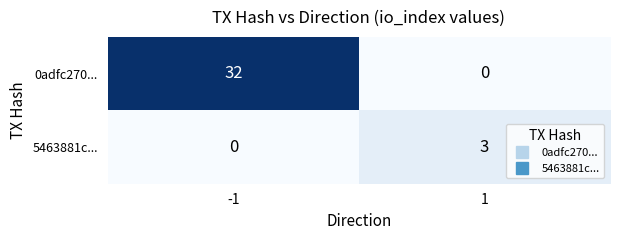

What is the sum of the 5463881c... values at -1 and 1?

3